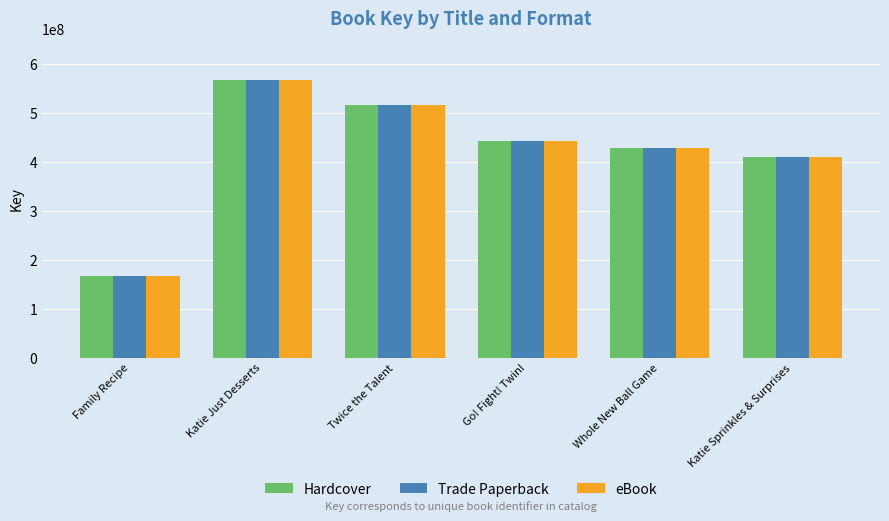

True or false: Trade Paperback has a value of 566649966 at Katie Just Desserts.

True